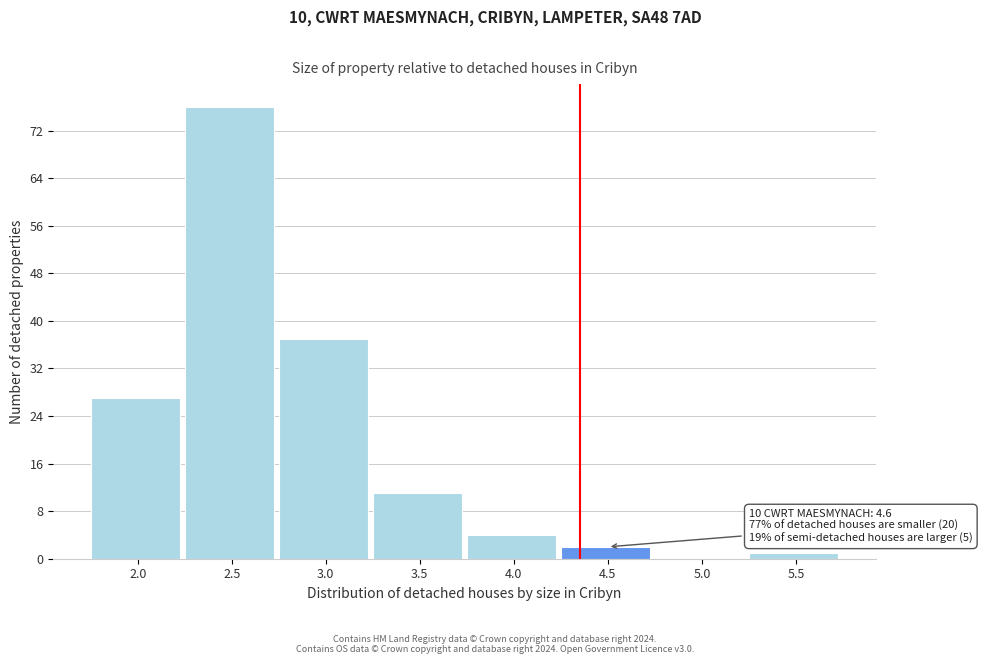

Reading left to right, list all the values displayed in this chart.

2.0=27	2.5=76	3.0=37	3.5=11	4.0=4	4.5=2	5.0=0	5.5=1